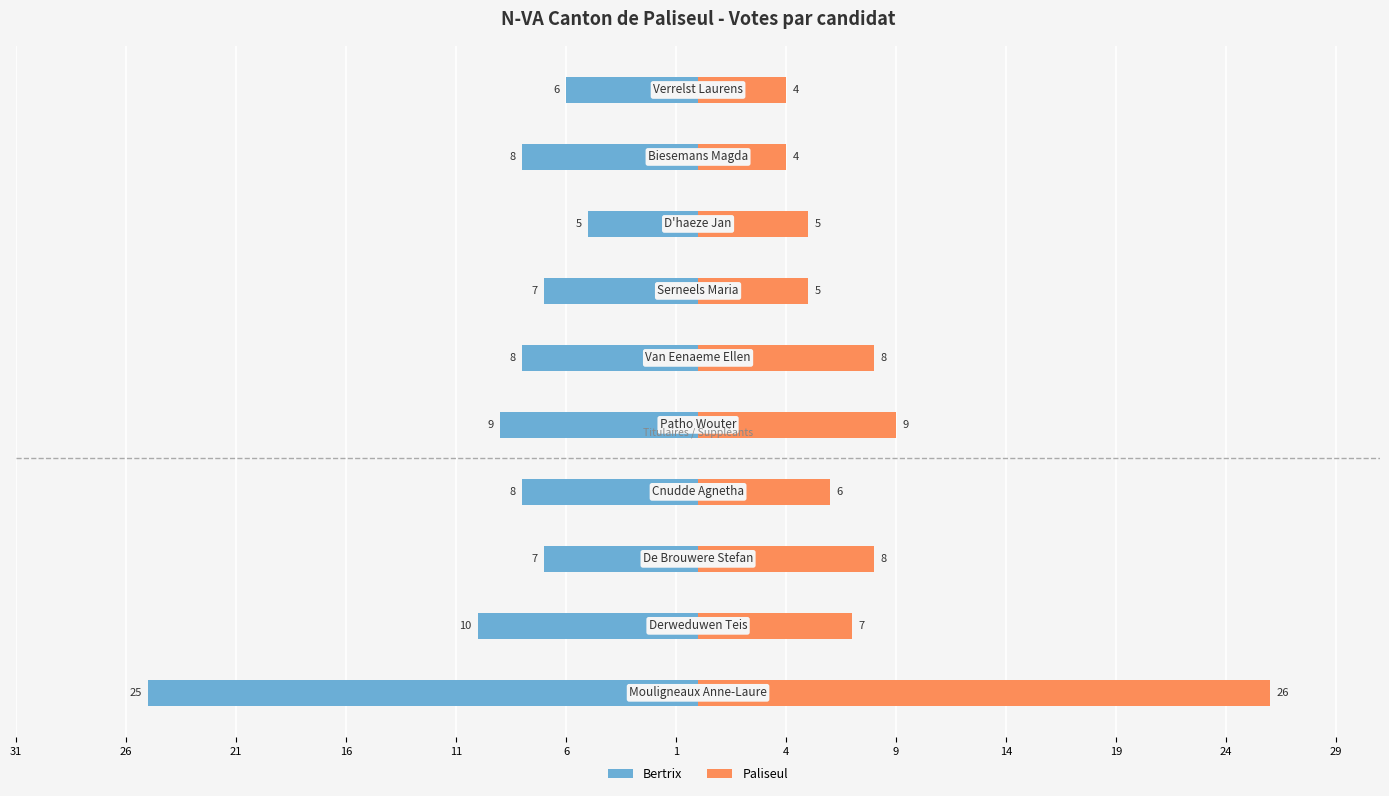

Are the bars grouped side by side (vs. stacked)?

Yes